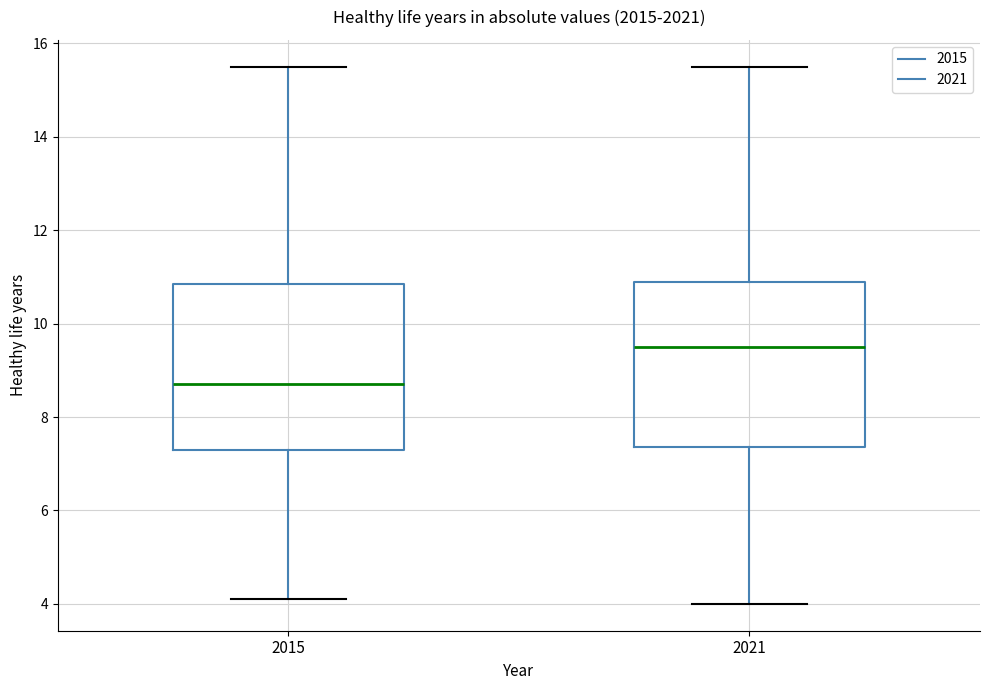

Reading left to right, read every box against the y-axis: the position of its median line, the range the box covers, and the ends of its whiskers. The values are not printed on the chart, so give them approximately, as read against the axis.

2015: median 8.8, box 7.4 to 10.8, whiskers 4.2 to 15.6
2021: median 9.6, box 7.4 to 11.0, whiskers 4.0 to 15.6